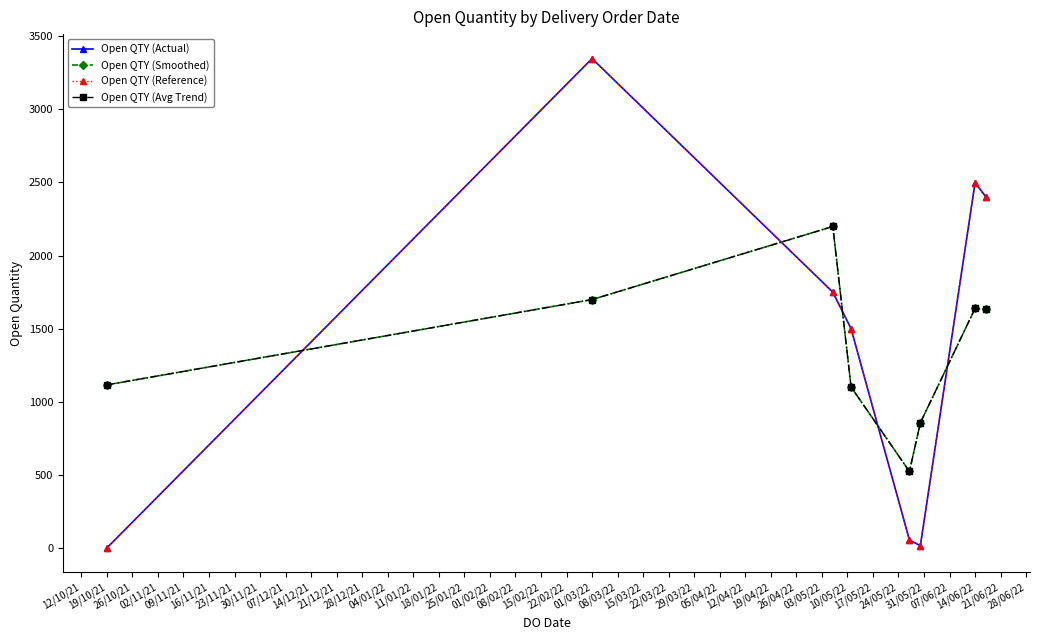

Which series has the largest range (max minus min)?

Open QTY (Actual)